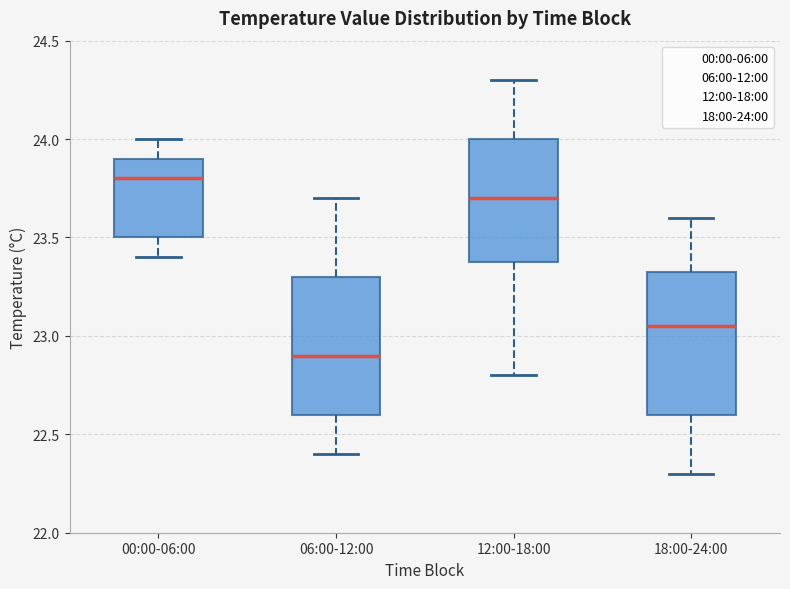

Which box's median line is the lowest?

06:00-12:00